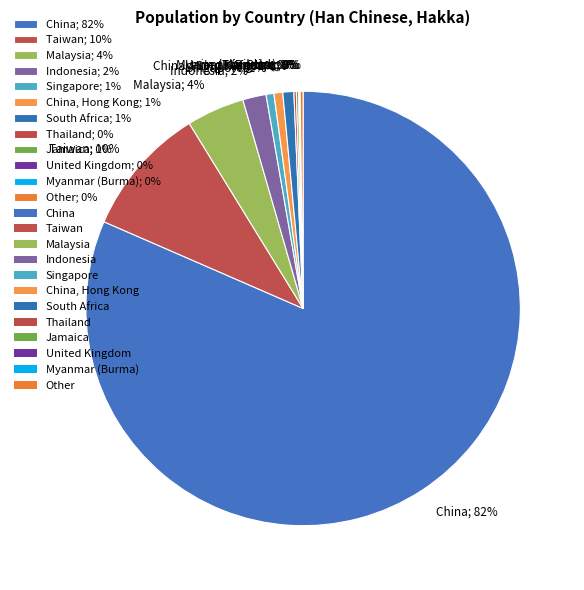

To the nearest percent, what is the difference between the largest and smallest slice percentages?

81%